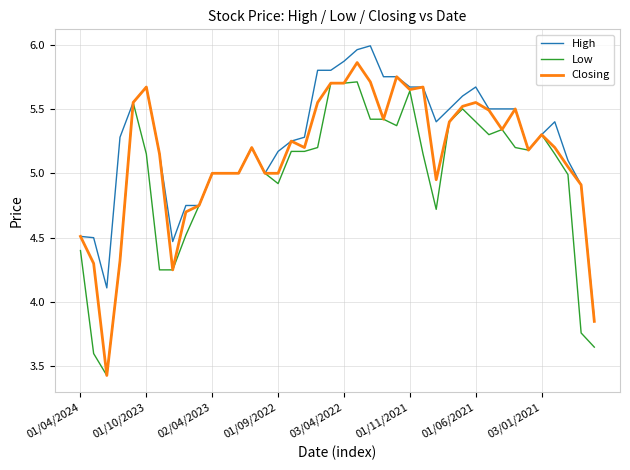

Which series has the largest total across all categories?

High